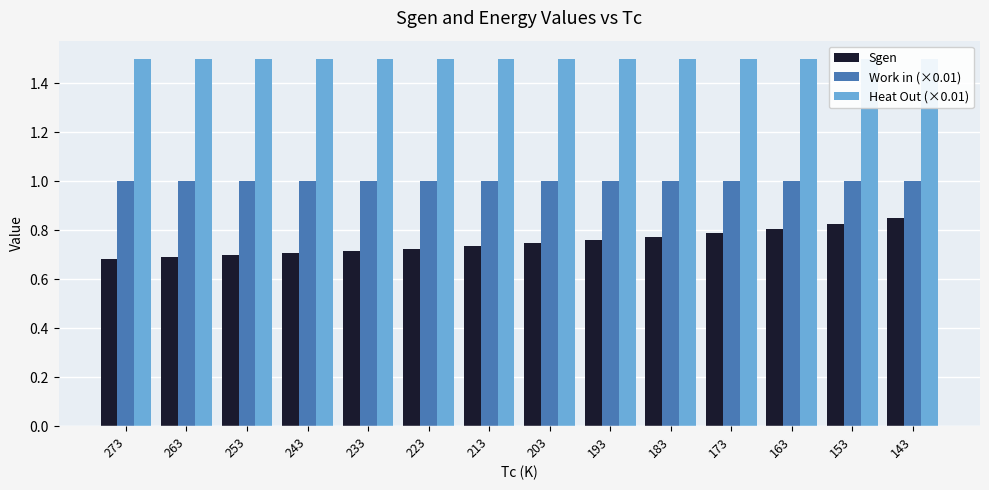

At 233, list the series in order from largest to smallest.

Heat Out (×0.01), Work in (×0.01), Sgen